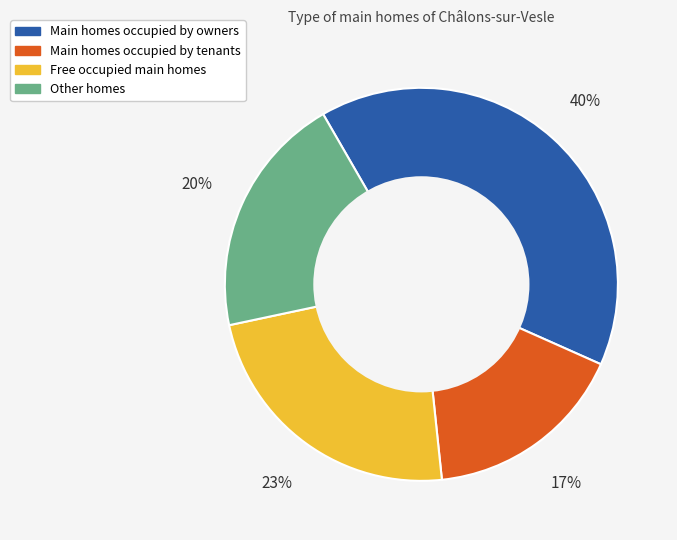

To the nearest percent, what is the average slice percentage?

25%